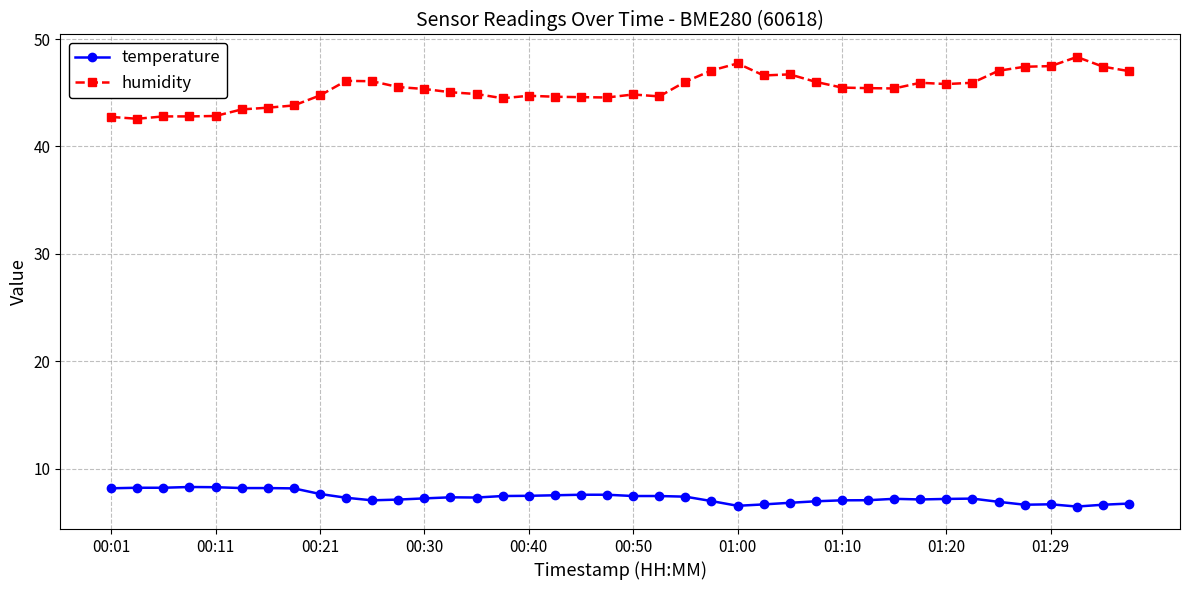

Rank the series by their average value, from lowest to highest.

temperature, humidity